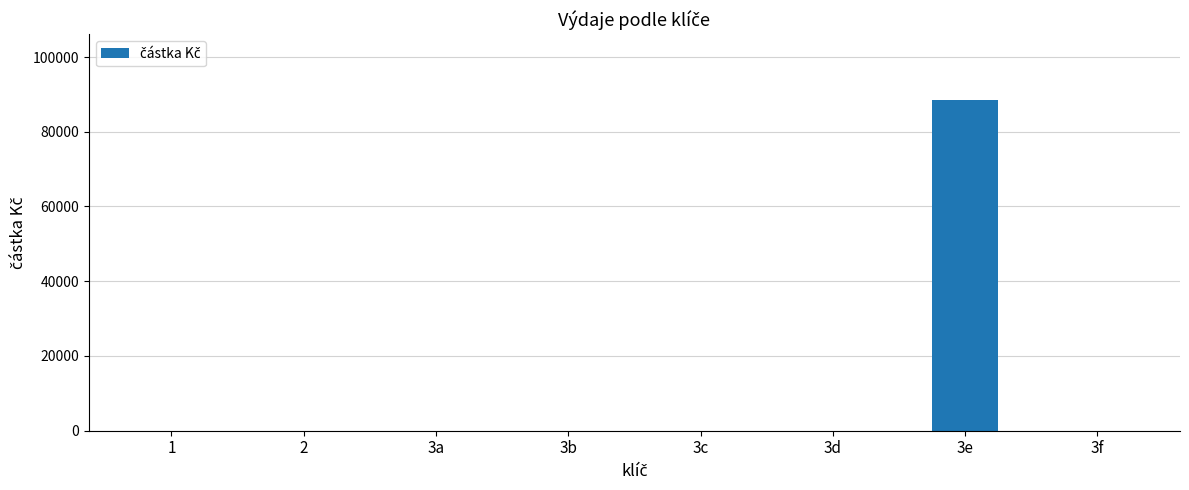

Does the chart contain stacked bars?

No